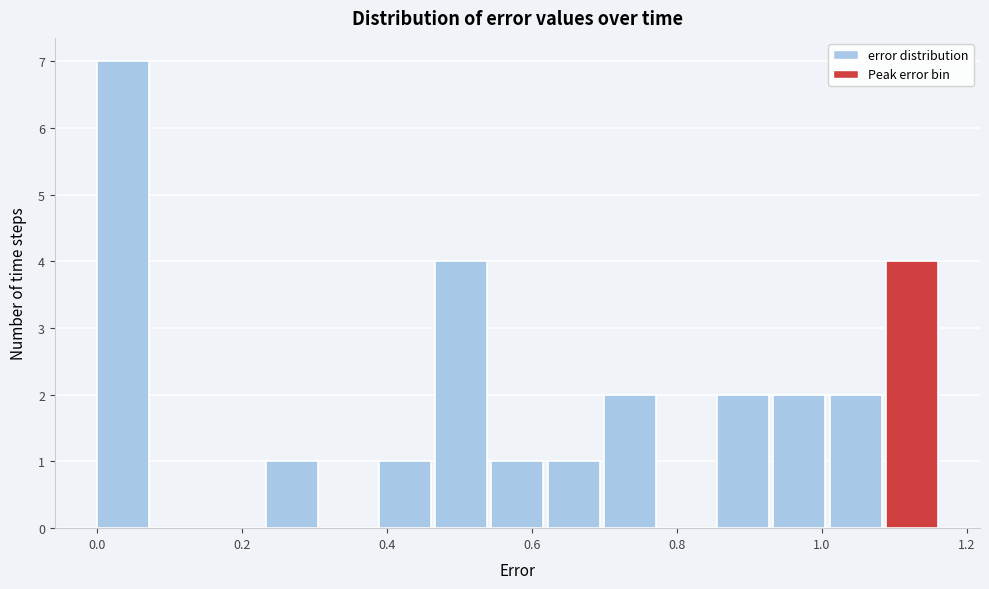

Around what value on the x-axis is the tallest bar? Give the approximate position of its centre, as read against the axis.

0.04